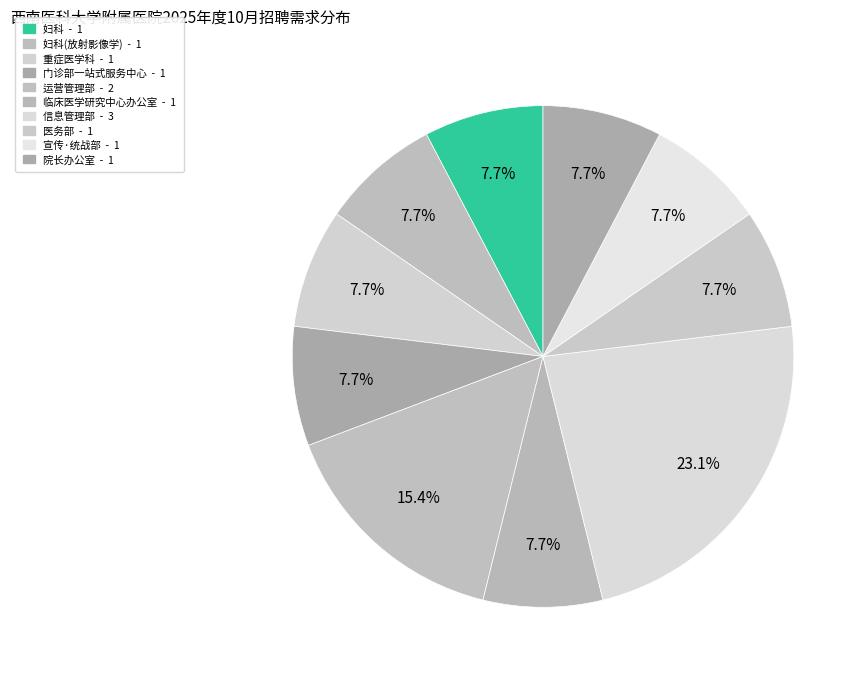

Count the number of slices in the pie.

10